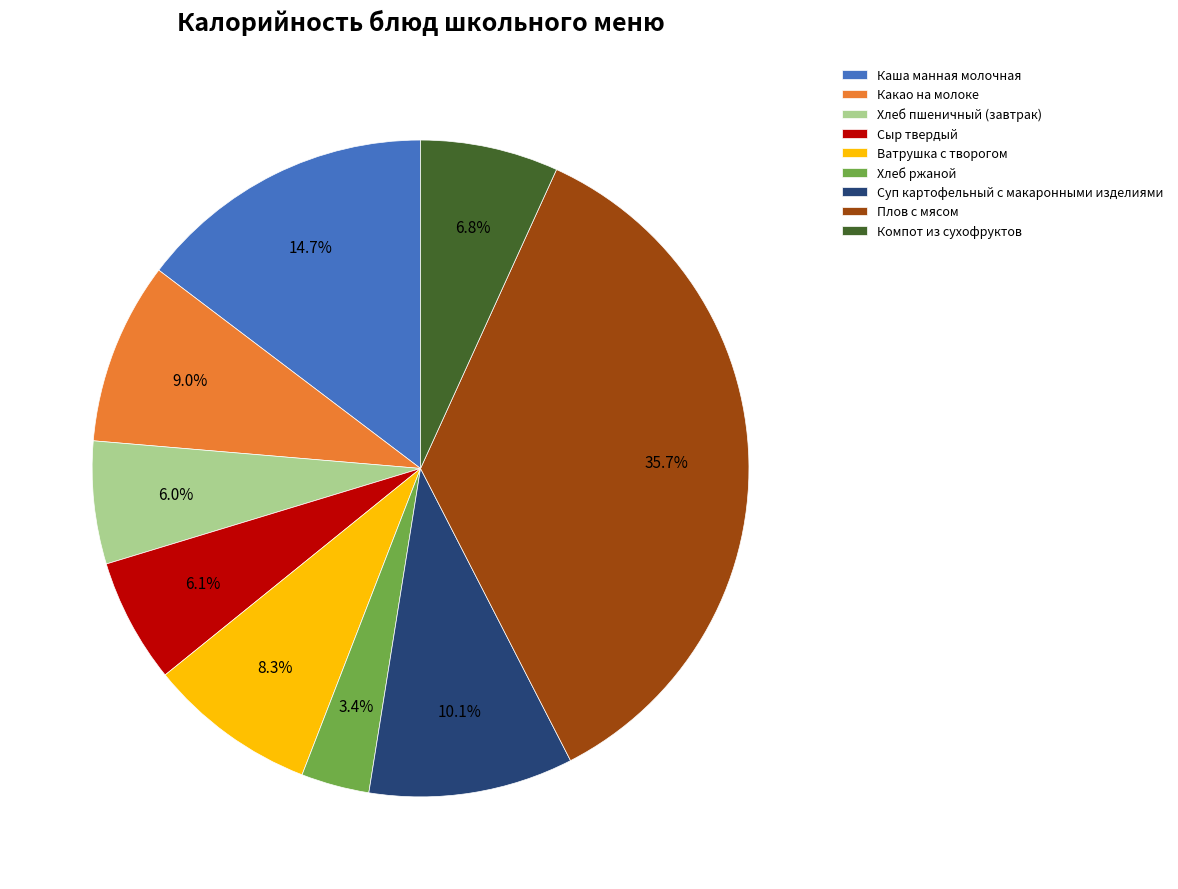

Between Компот из сухофруктов and Каша манная молочная, which is larger?

Каша манная молочная